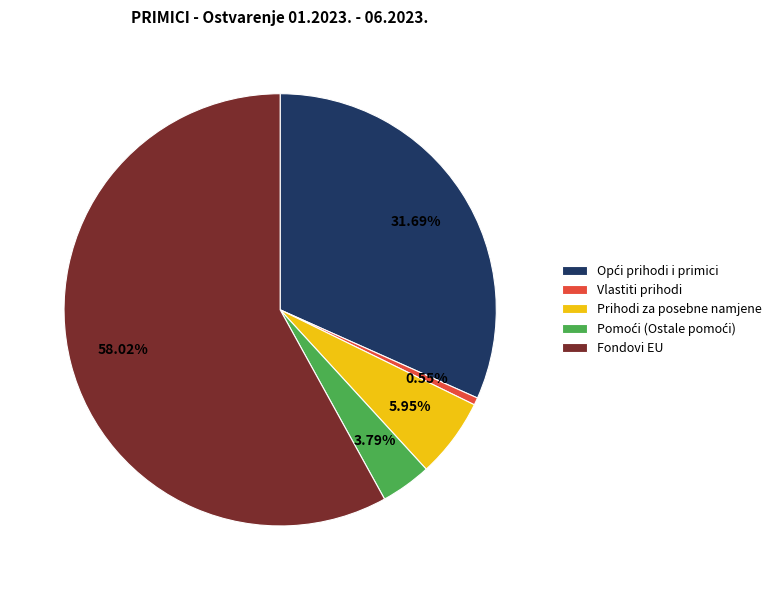

What is the majority slice?

Fondovi EU